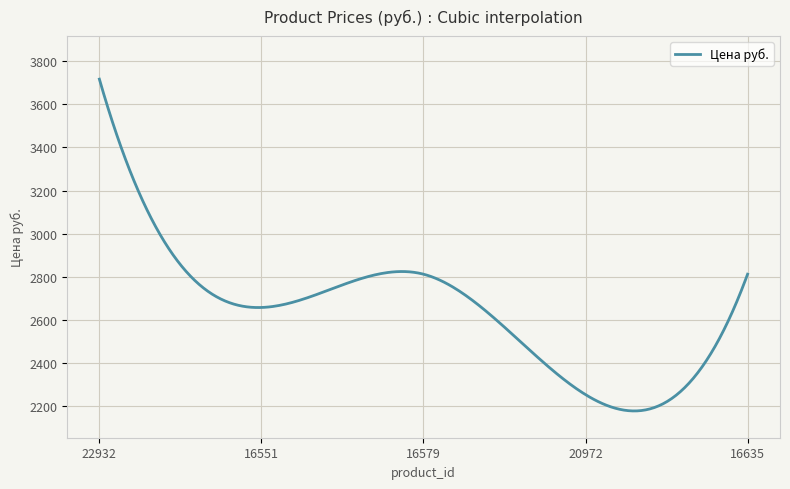

What is the difference between the maximum and minimum values?

1539.8